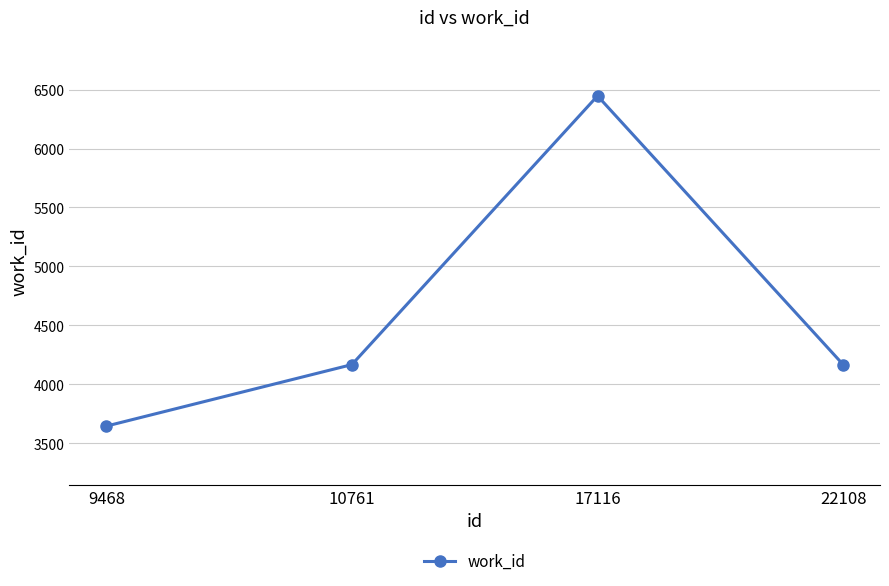

Reading left to right, transcribe all the data shown in this chart.

3645	4167	6447	4167